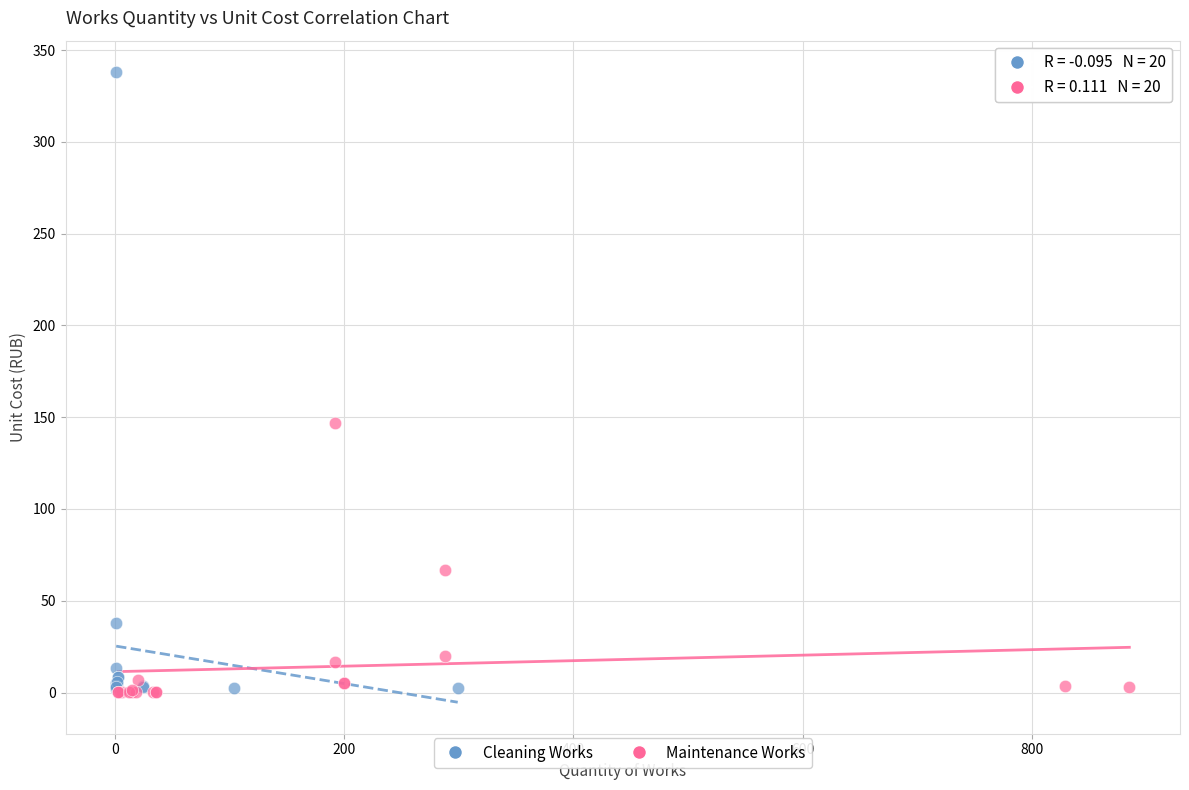

Which series contains the highest Y value?

Cleaning Works